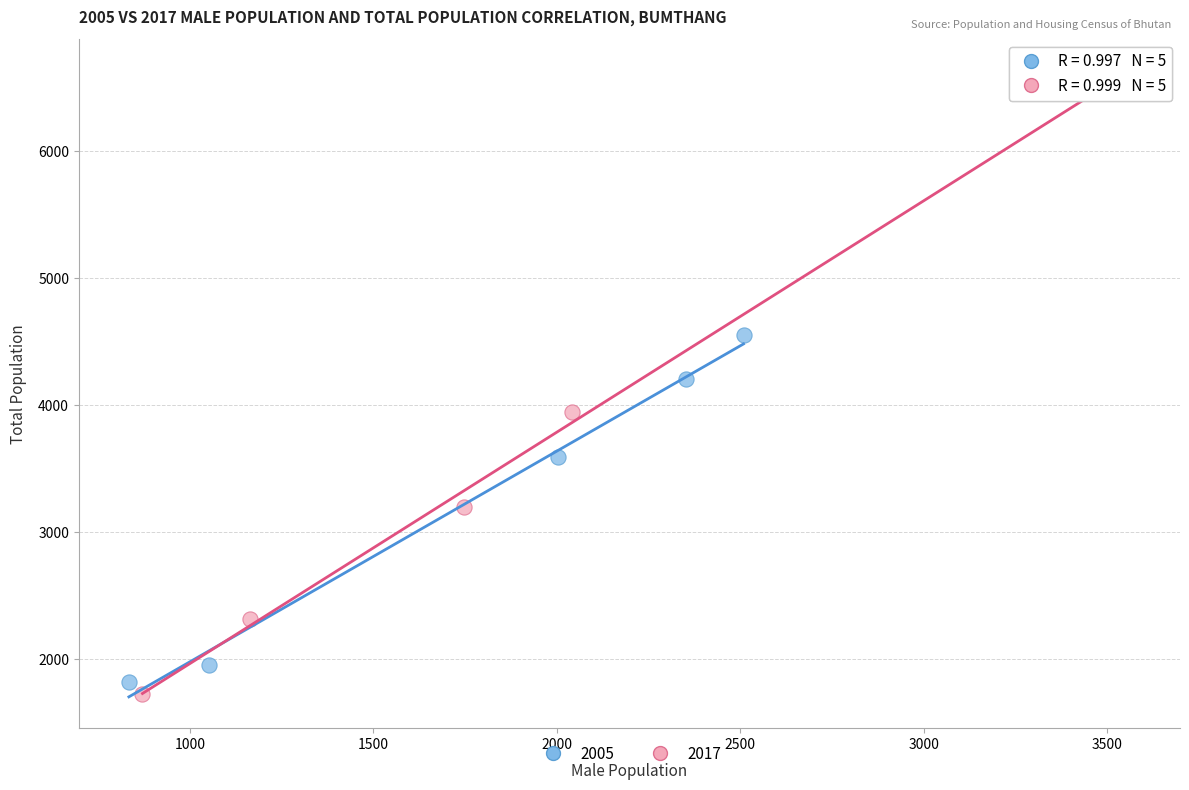

Which series contains the lowest Y value?

2017